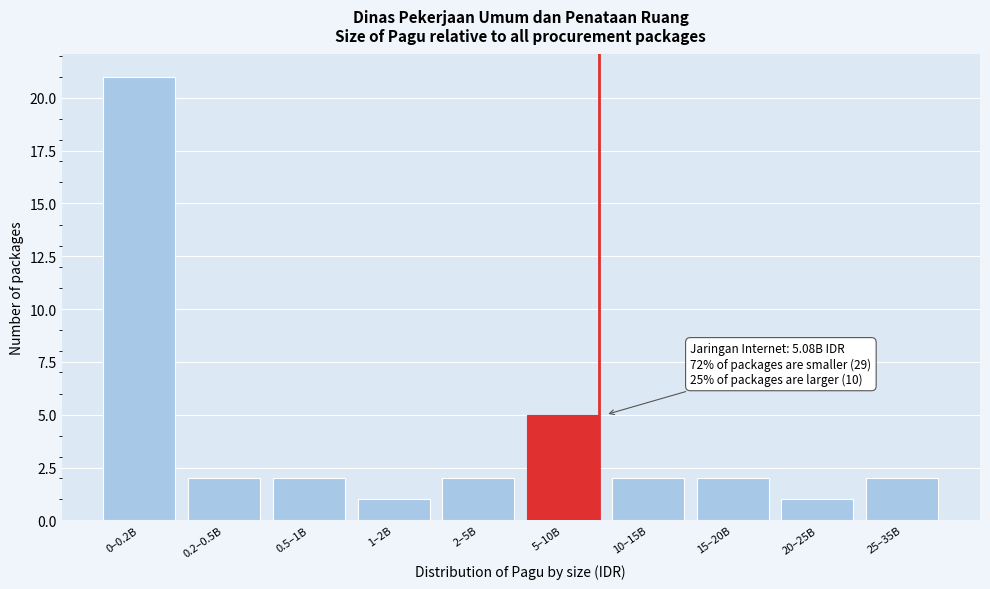

Reading left to right, what are all the values shown in this chart?

21	2	2	1	2	5	2	2	1	2